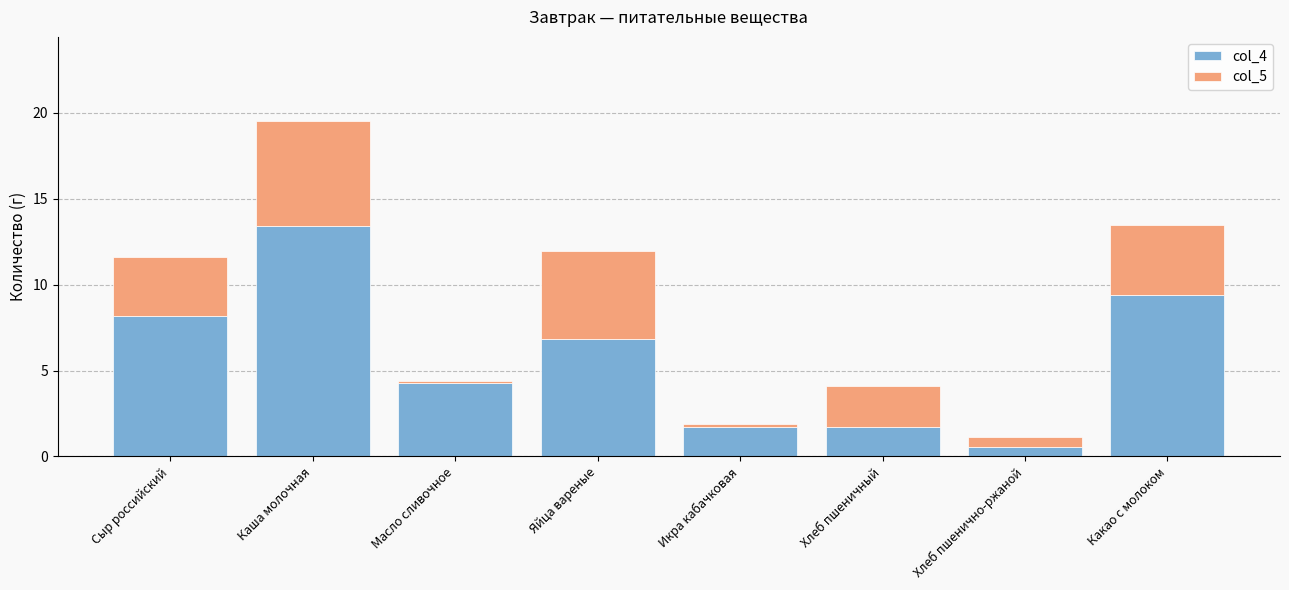

True or false: col_4 has a value of 6.0 at Каша молочная.

False